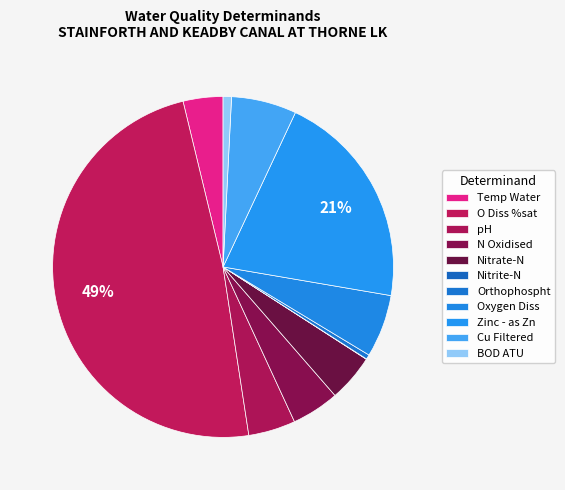

To the nearest percent, what is the difference between the largest and smallest slice percentages?

49%